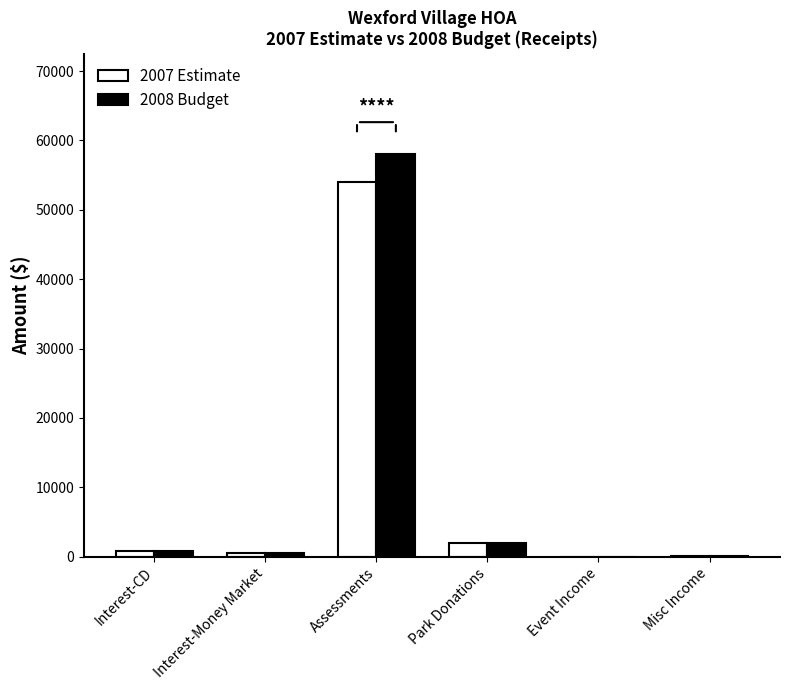

The 2007 Estimate series shows 54000 at Assessments. True or false?

True